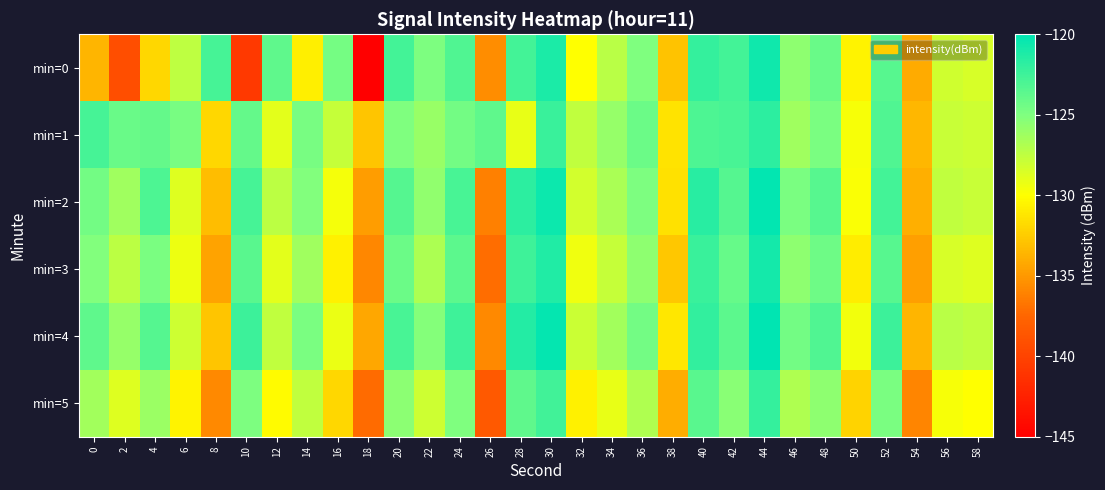

Rank the series at 16 from lowest to highest value.

min=5, min=3, min=2, min=4, min=1, min=0